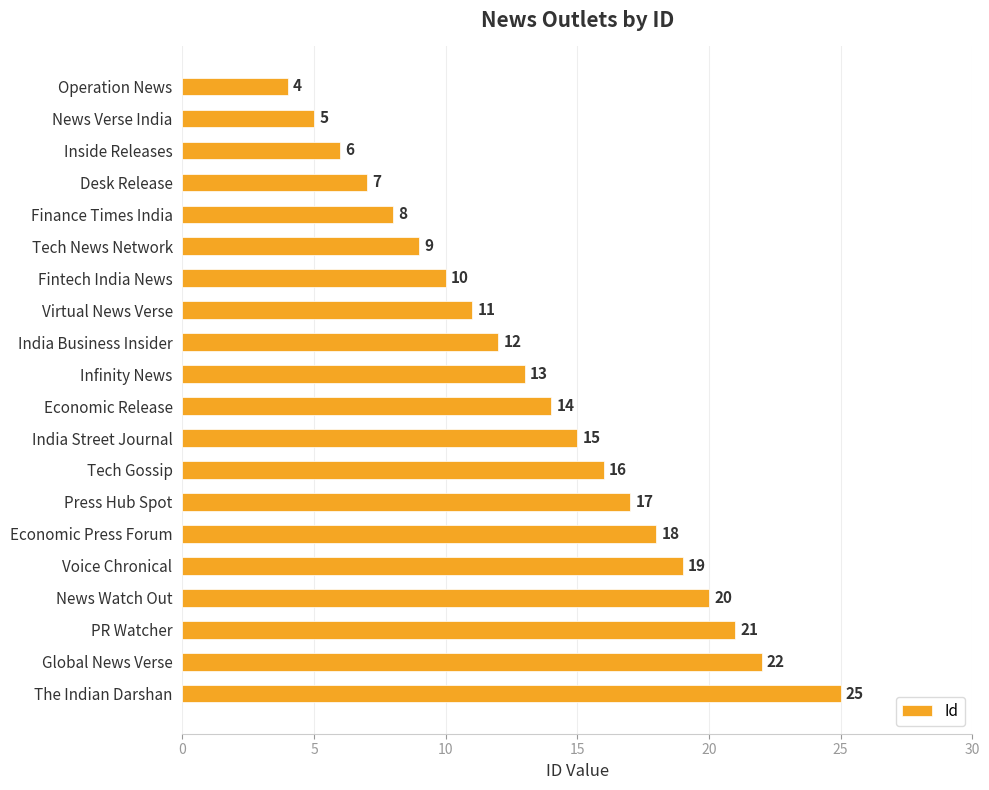

The chart shows a value of 18 at Economic Press Forum. True or false?

True